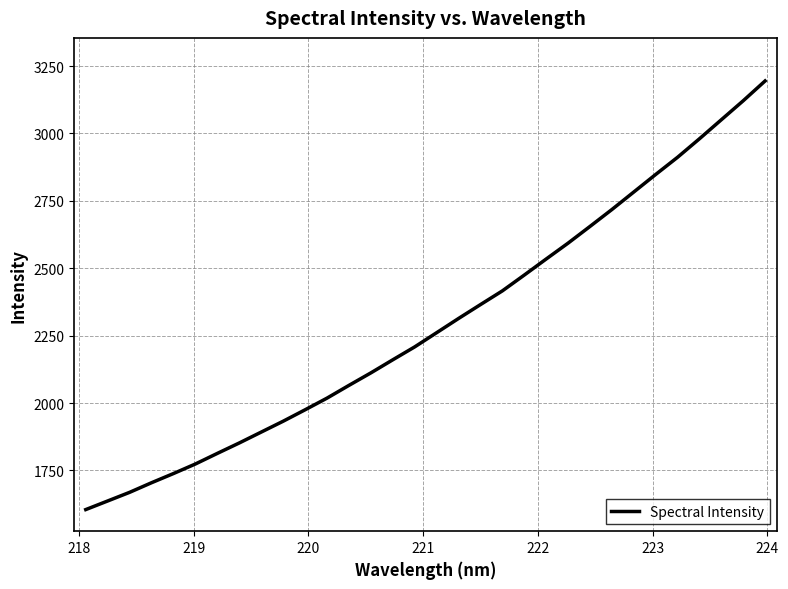

What is the smallest value displayed?

1604.8